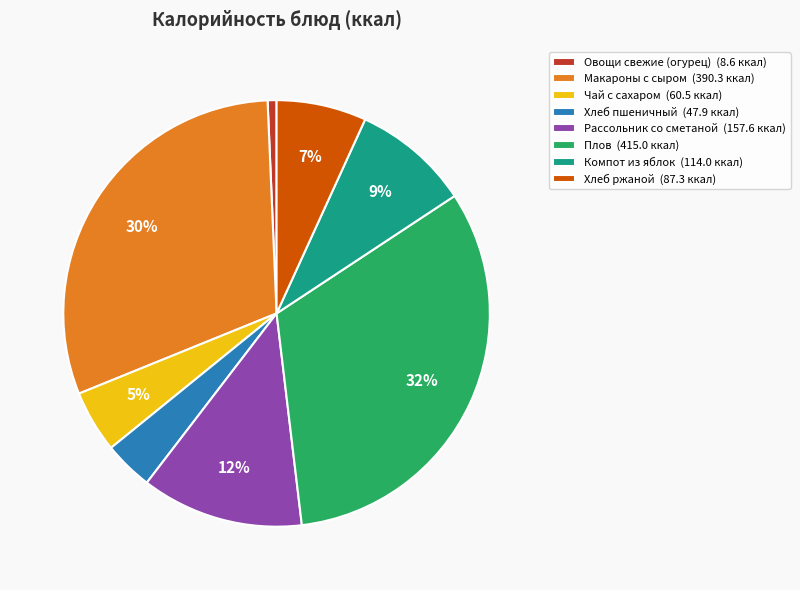

Which category has the smallest portion of the pie?

Овощи свежие (огурец)